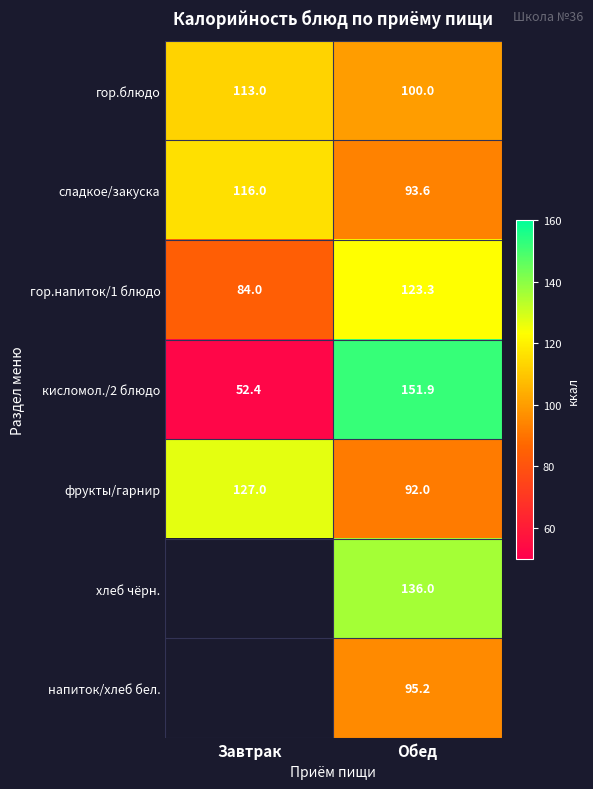

What is the lowest value of the фрукты/гарнир series?

92.0